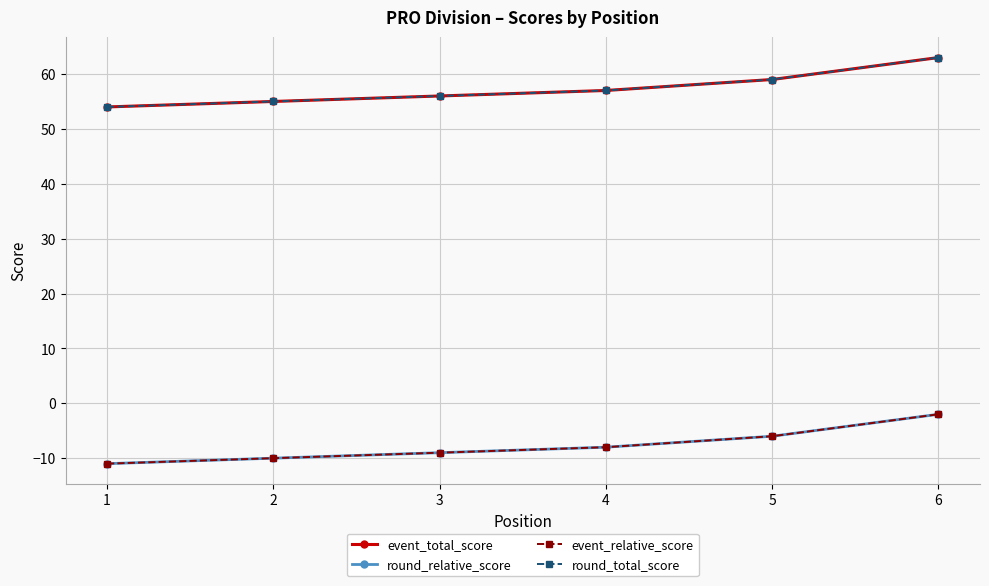

What is the greatest value displayed?

63